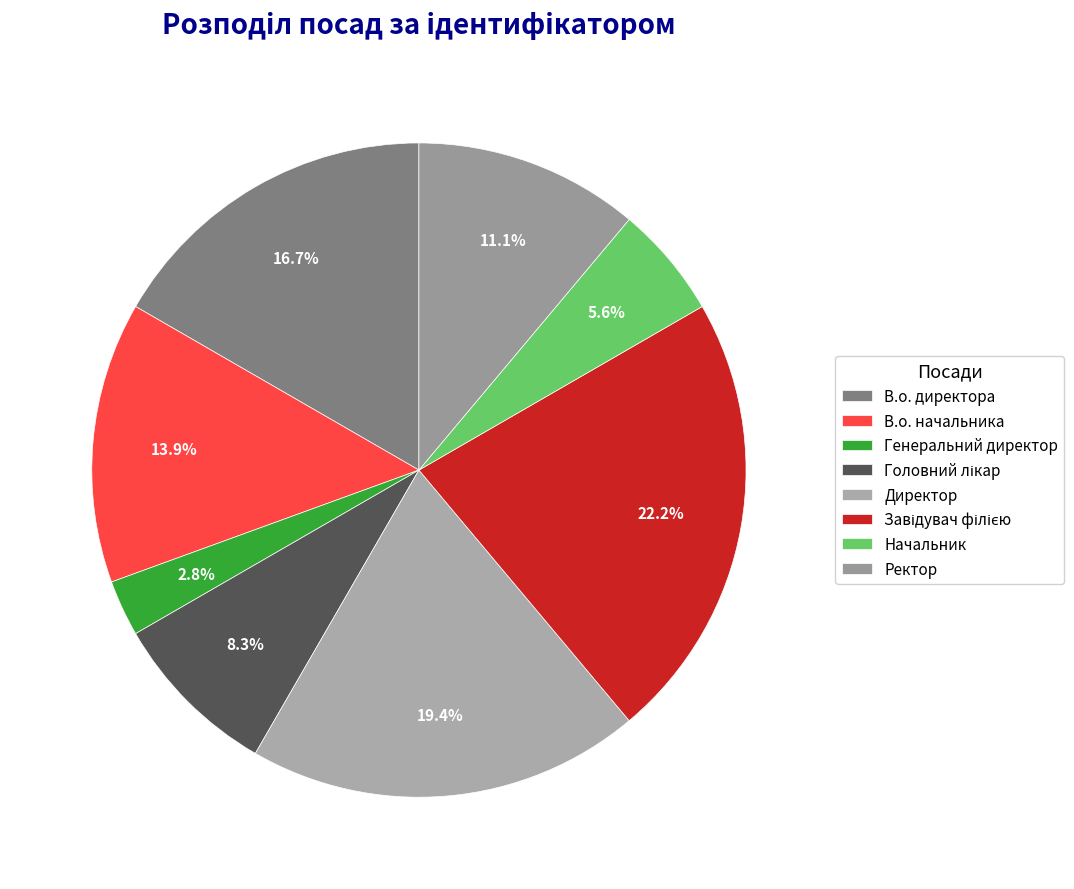

Approximately how many times larger is the value at Головний лікар compared to В.о. начальника?

0.6